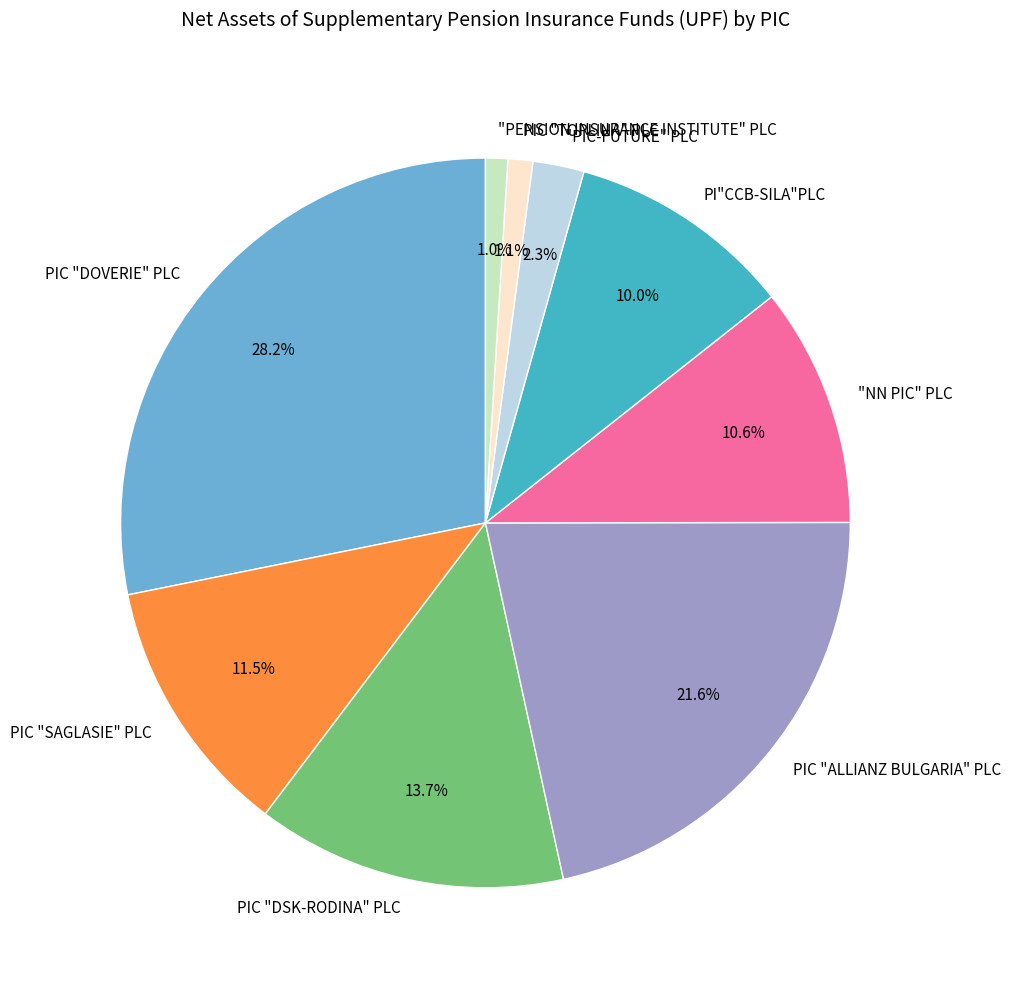

Is it true that "PIC-FUTURE" PLC is 8% of the pie?

False